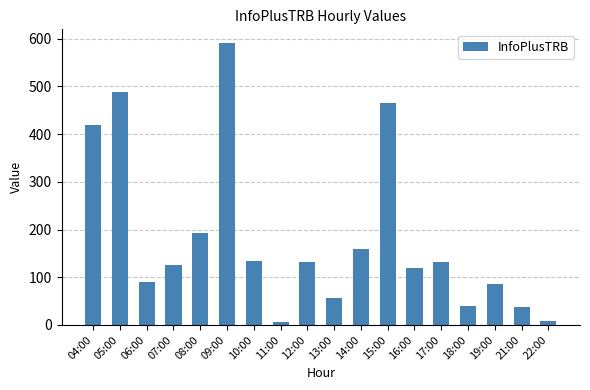

What is the difference between the maximum and minimum values?

583